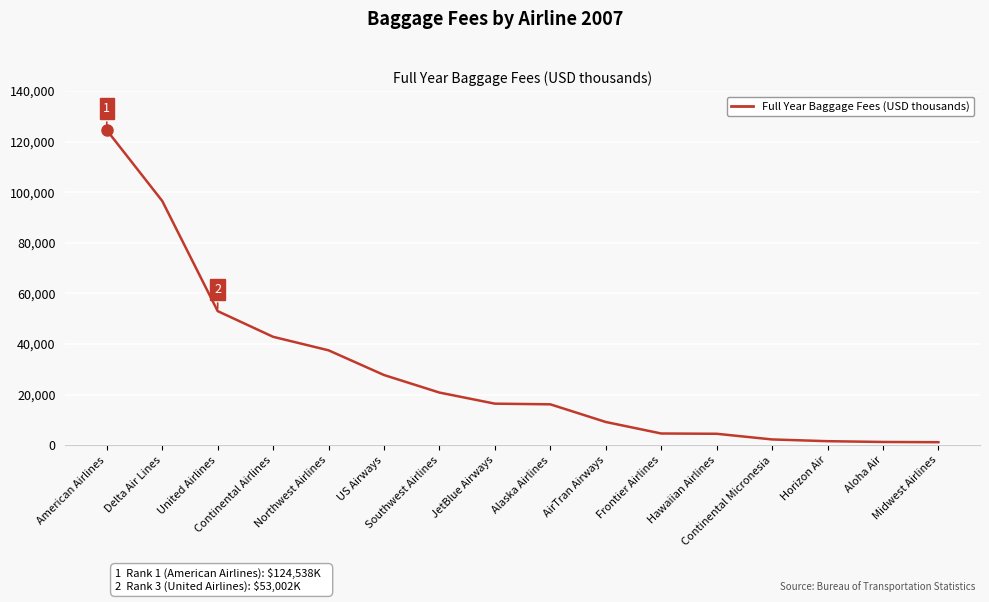

Approximately how many times larger is the value at Continental Micronesia compared to Aloha Air?

1.8